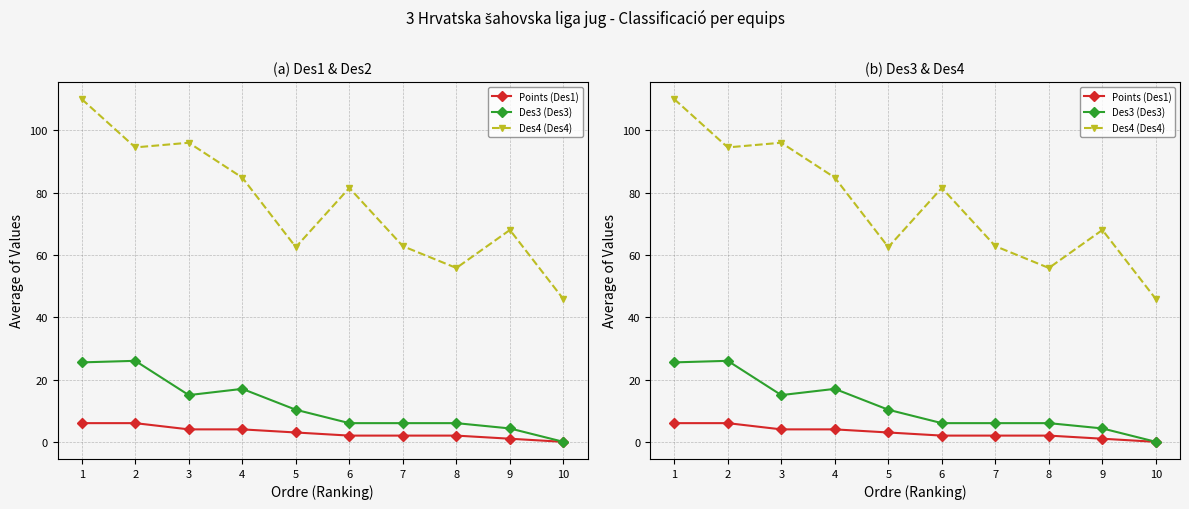

Reading left to right, what are all the values shown in this chart?

Points (Des1): 6.0	6.0	4.0	4.0	3.0	2.0	2.0	2.0	1.0	0.0
Des3 (Des3): 25.5	26.0	15.0	17.0	10.3	6.0	6.0	6.0	4.3	0.0
Des4 (Des4): 110.0	94.5	96.0	84.8	62.5	81.5	62.8	55.8	68.0	45.8